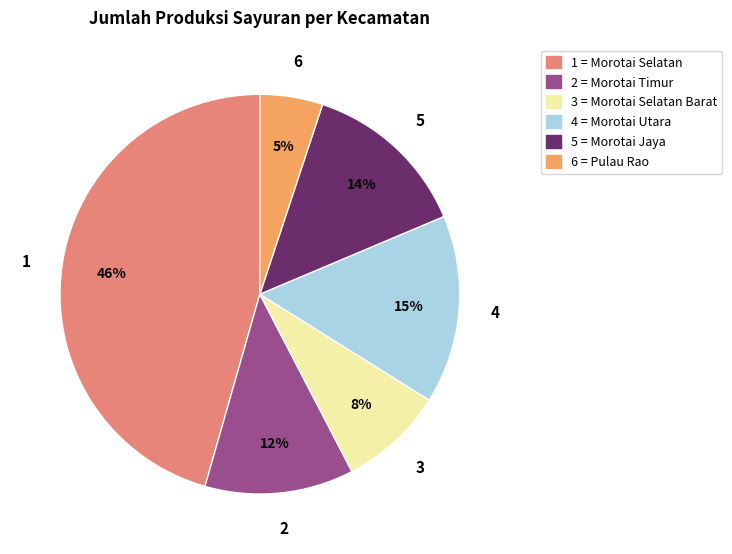

To the nearest percent, what is the average slice percentage?

17%